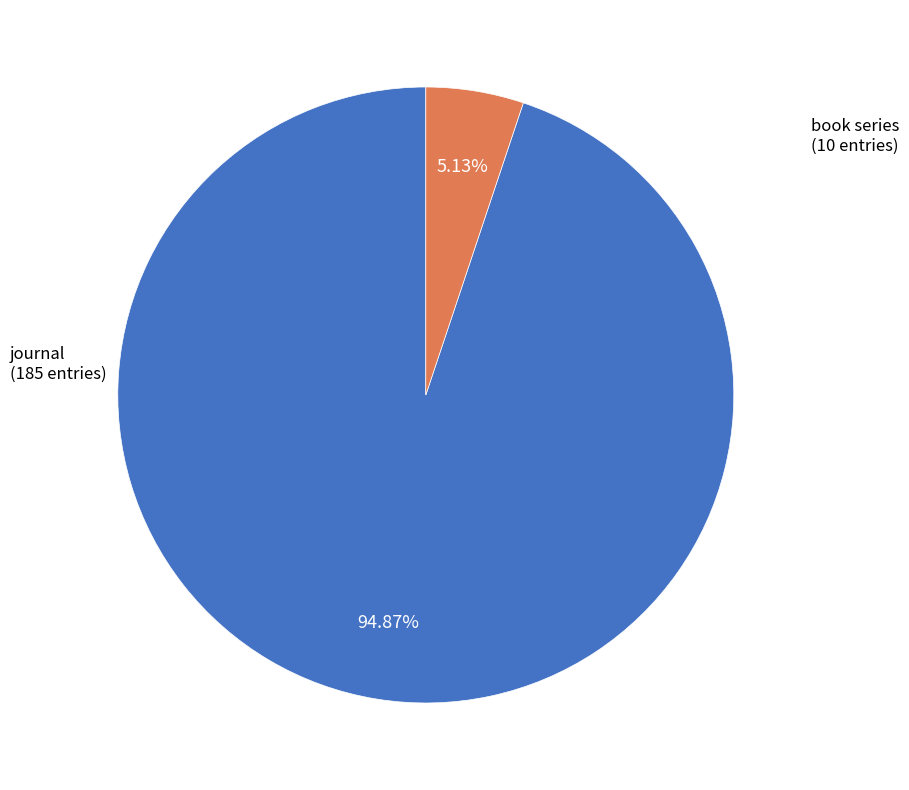

Count the number of slices in the pie.

2